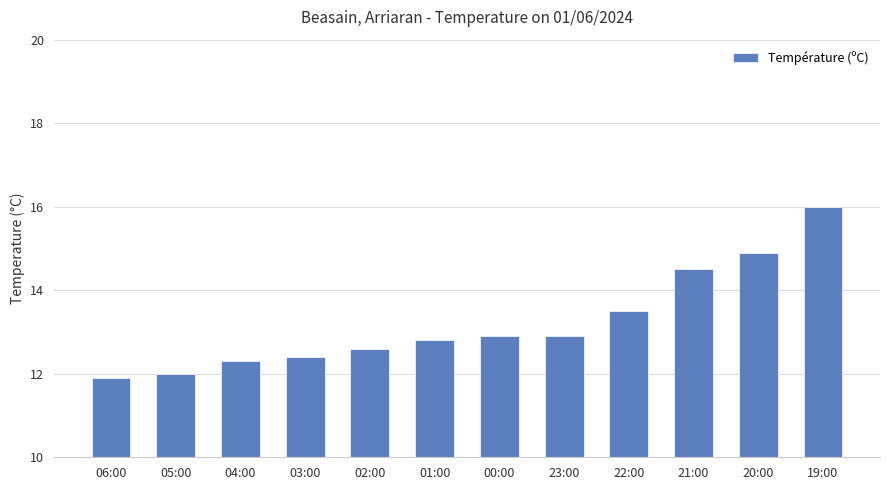

What is the ratio of the value at 23:00 to the value at 01:00?

1.0